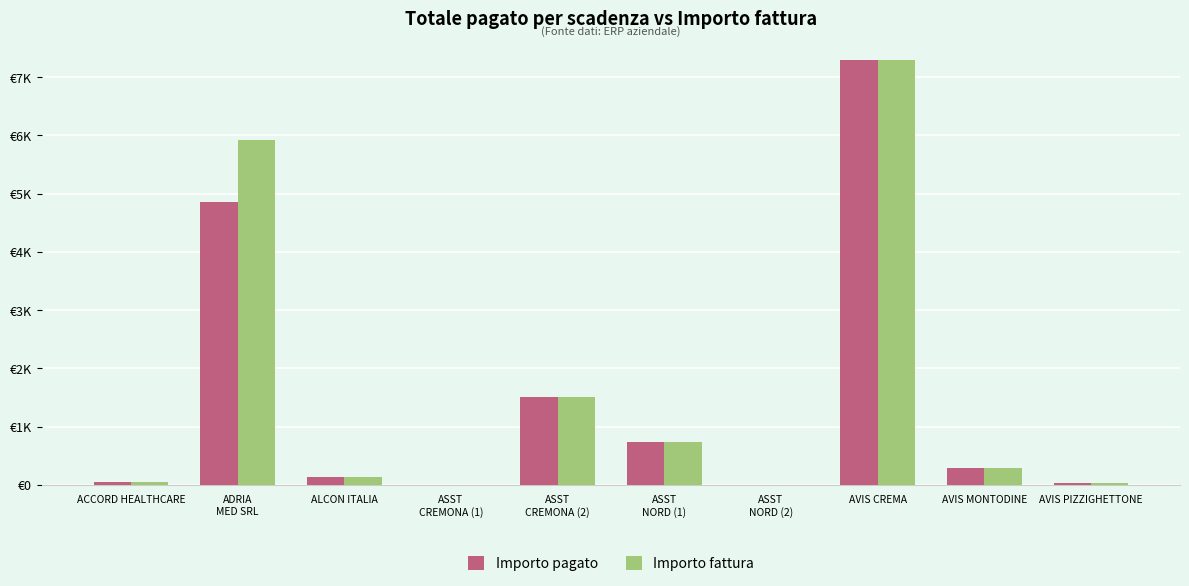

At which label does Importo pagato first exceed 294?

ADRIA
MED SRL